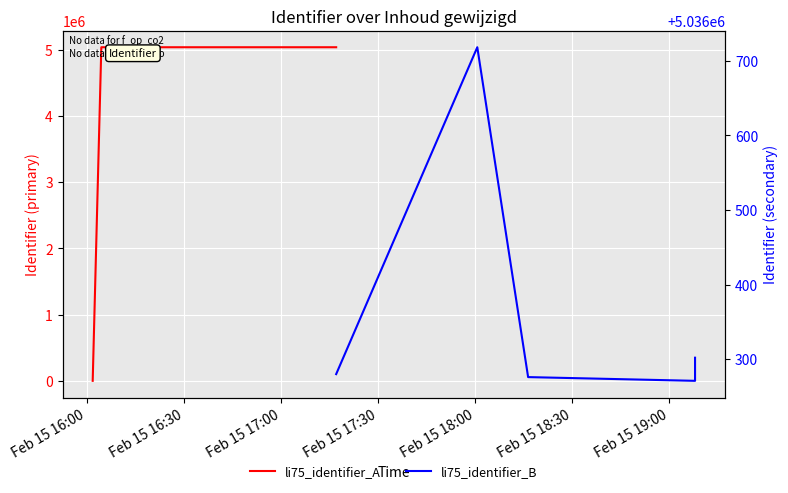

Reading left to right, what are all the values shown in this chart?

li75_identifier_A: 0	5036274	5036292	5036277	5036280
li75_identifier_B: 5036280	5036718	5036276	5036271	5036302